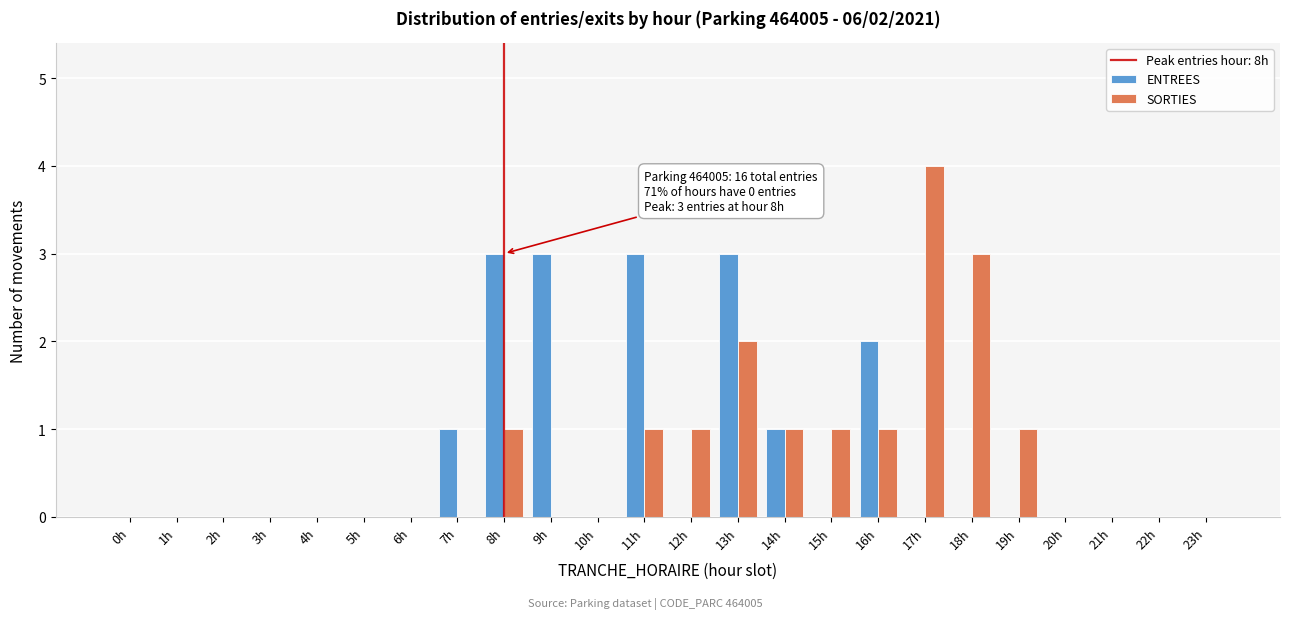

What is the sum of all SORTIES values?

16